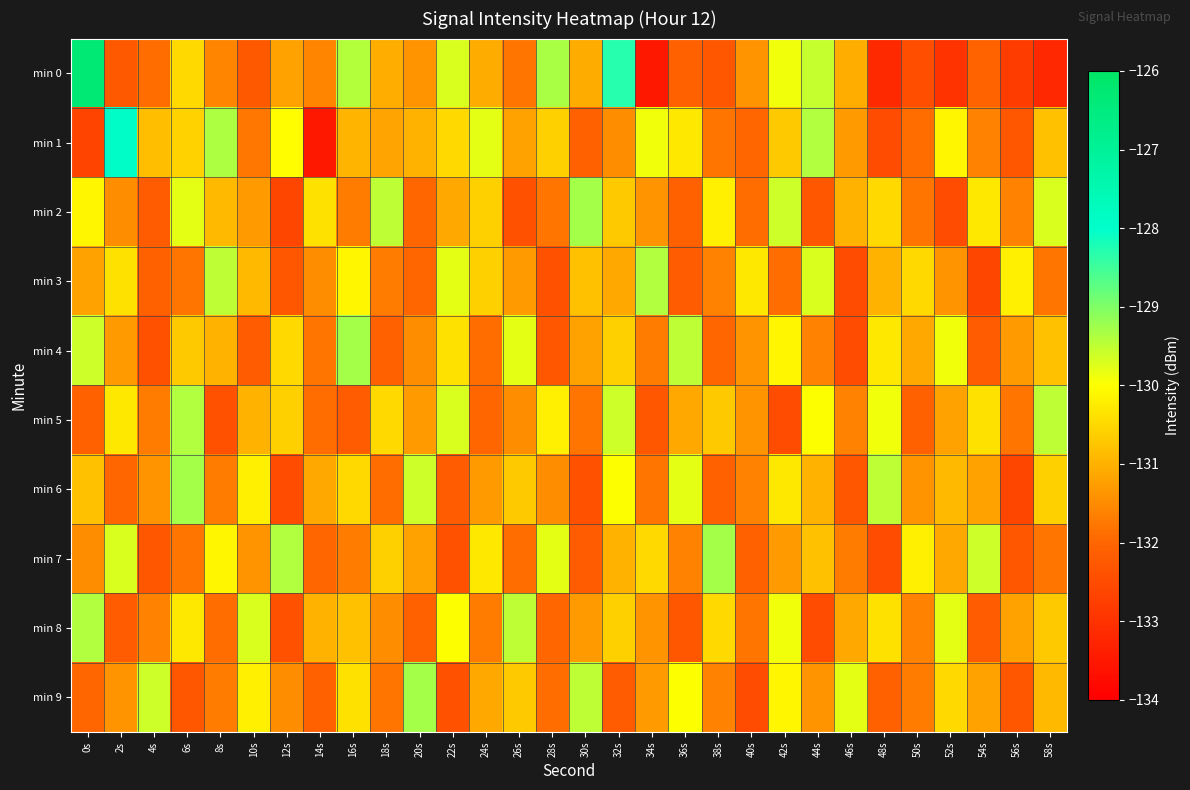

Which label corresponds to the largest value in the chart?

0s